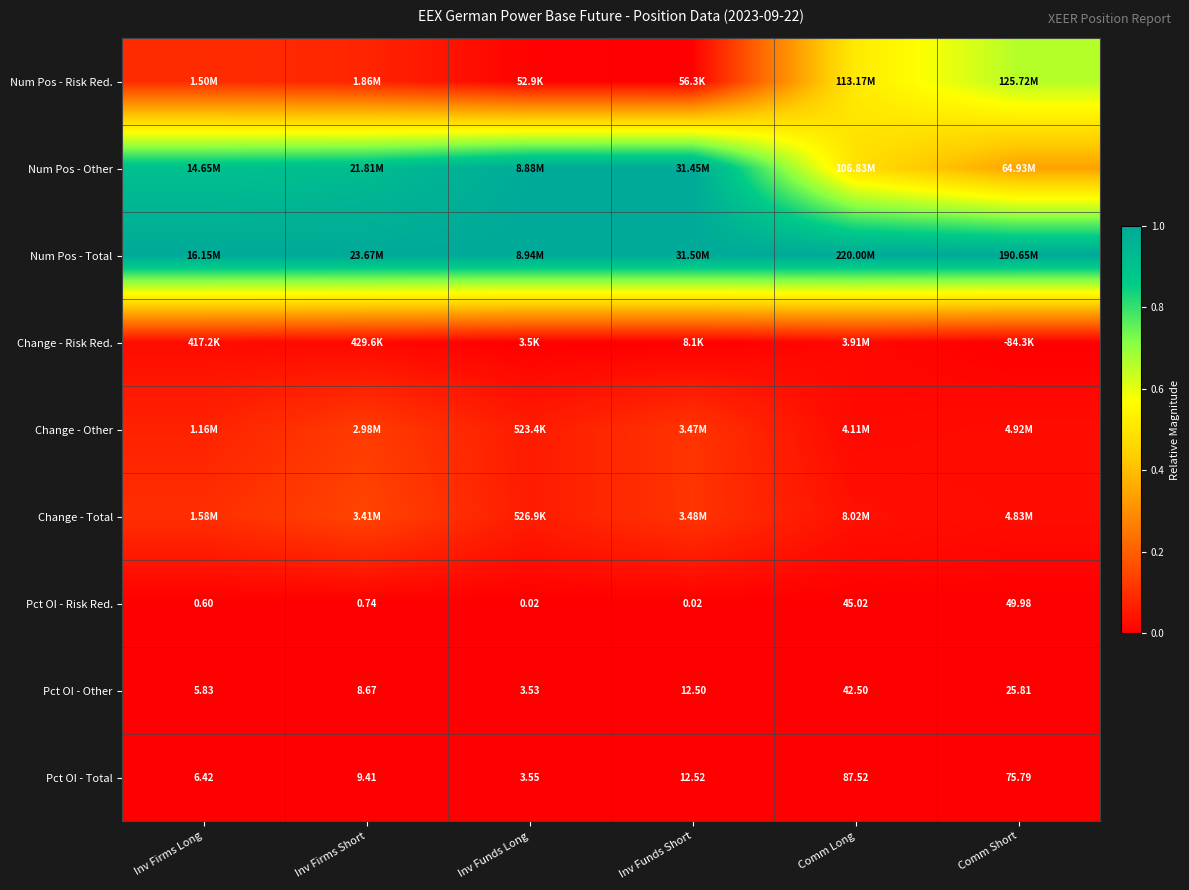

How many series are shown in this chart?

9